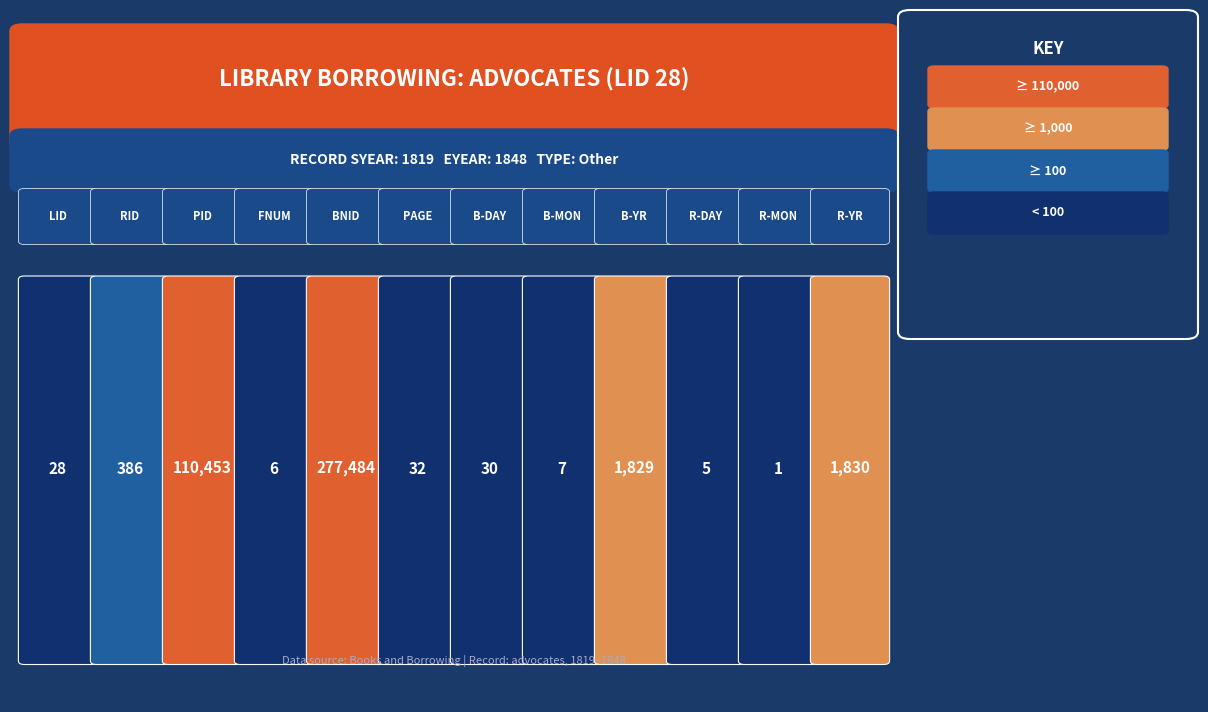

Is it true that the value at 10 is 1?

True